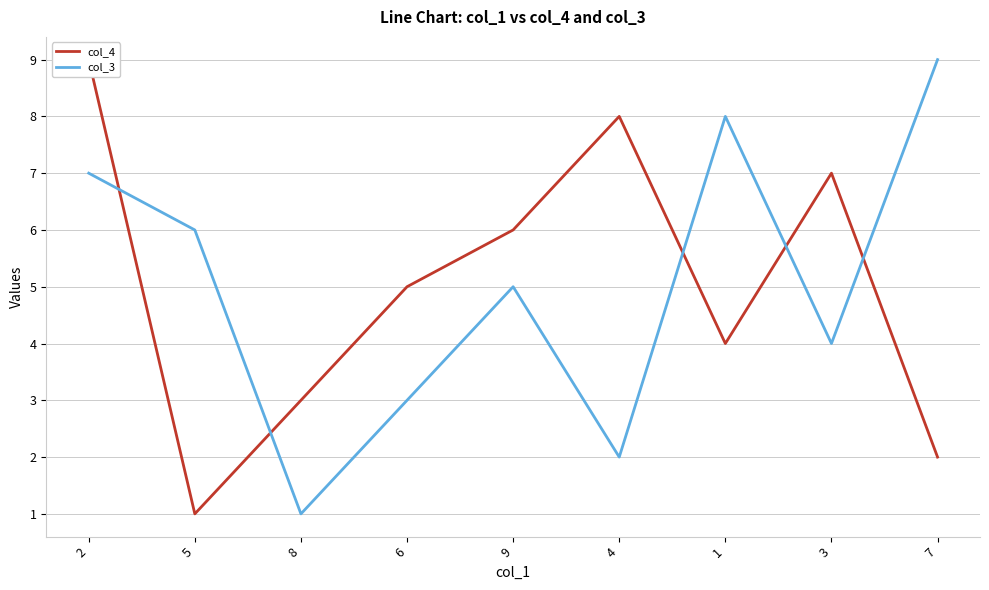

What is the label of the 5th point from the left?

9